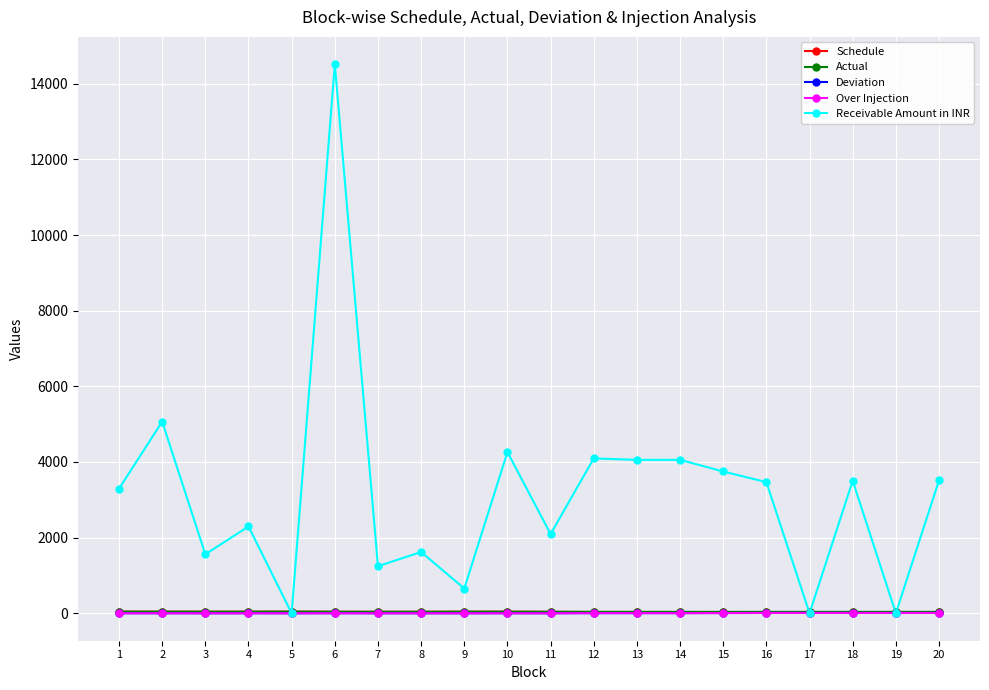

Does the chart display data point markers on the line(s)?

Yes